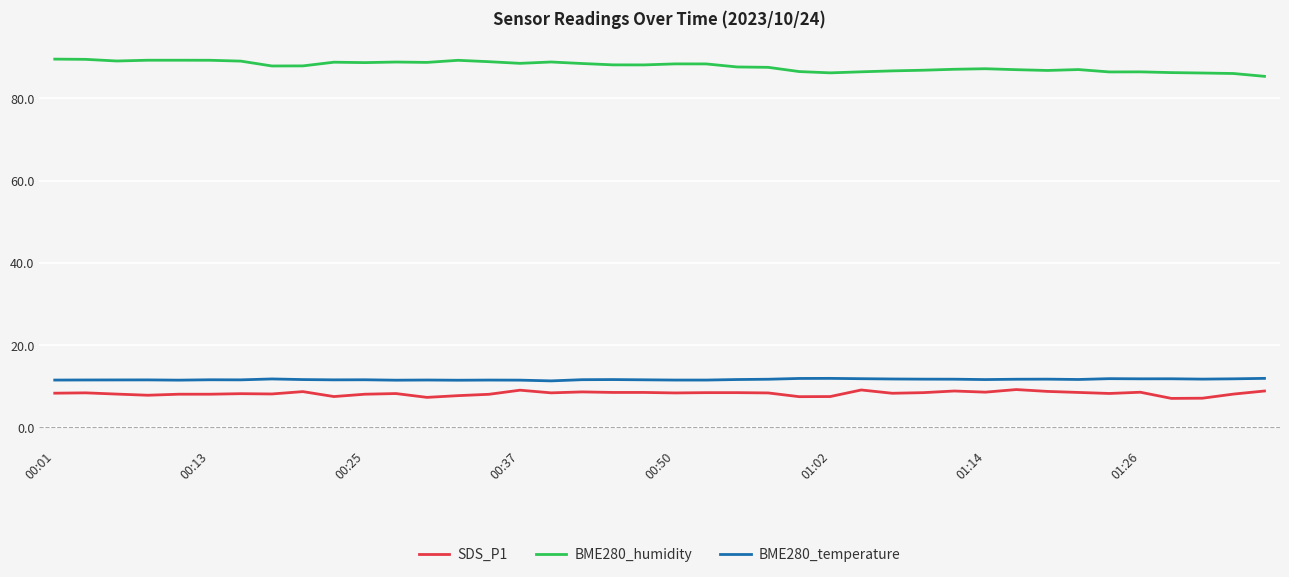

What is the greatest value displayed?

89.5